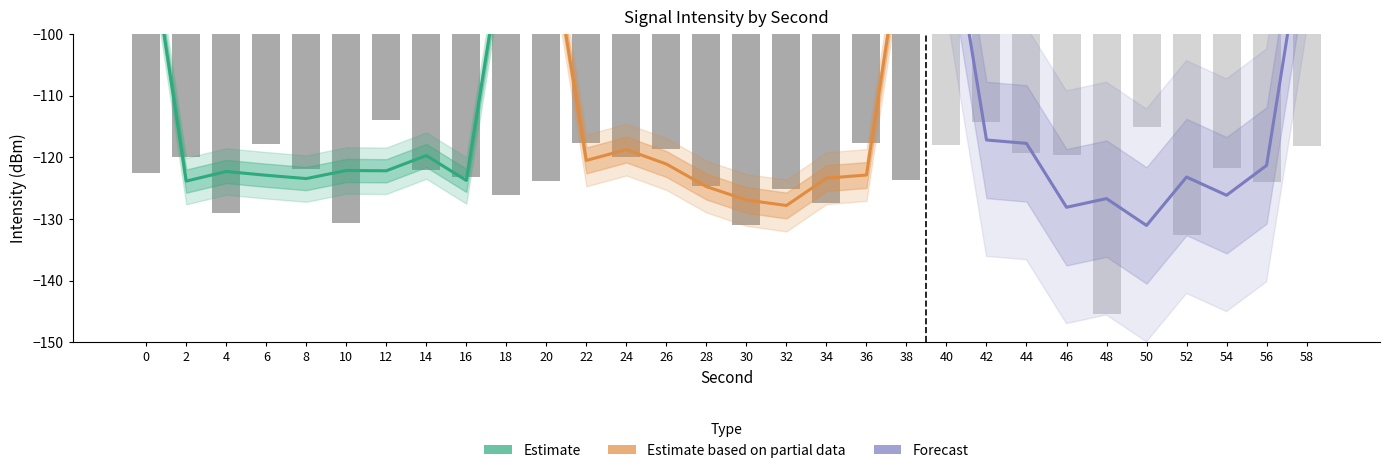

Which has a higher value, 4 or 14?

14